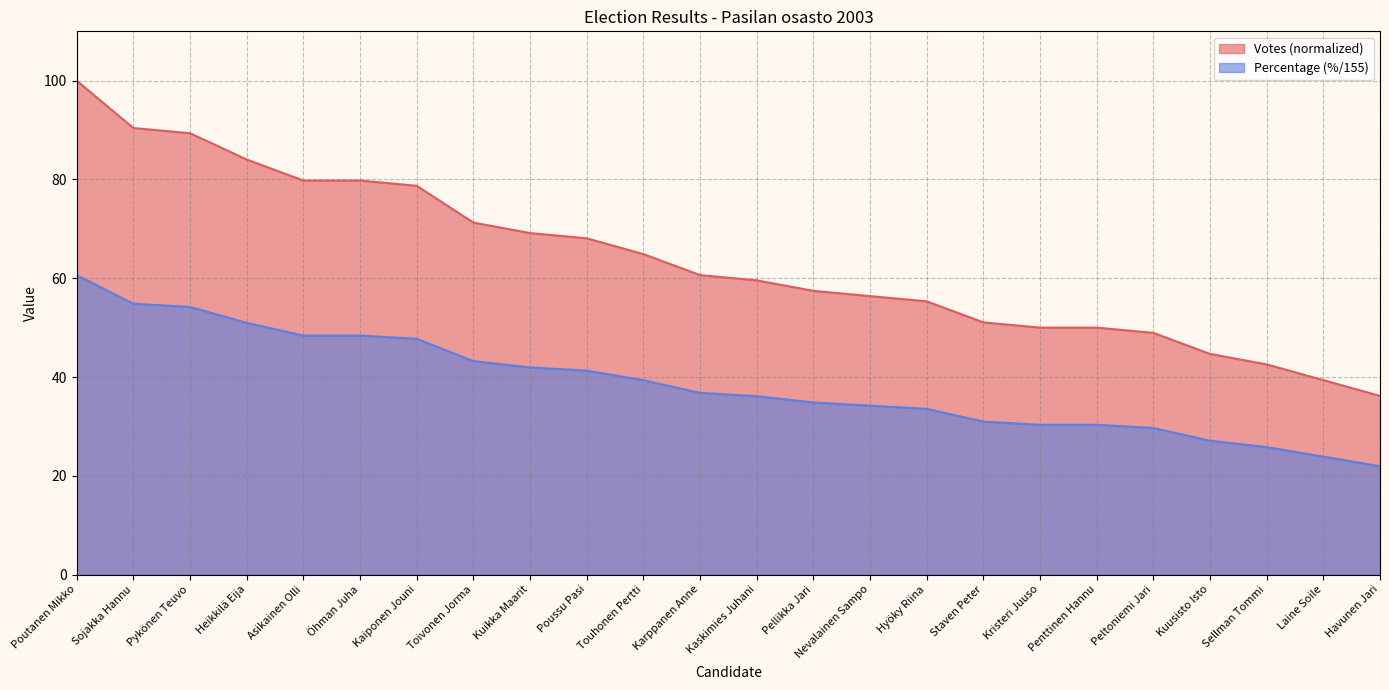

List the series in order of their peak value, lowest first.

Percentage (%/155), Votes (normalized)